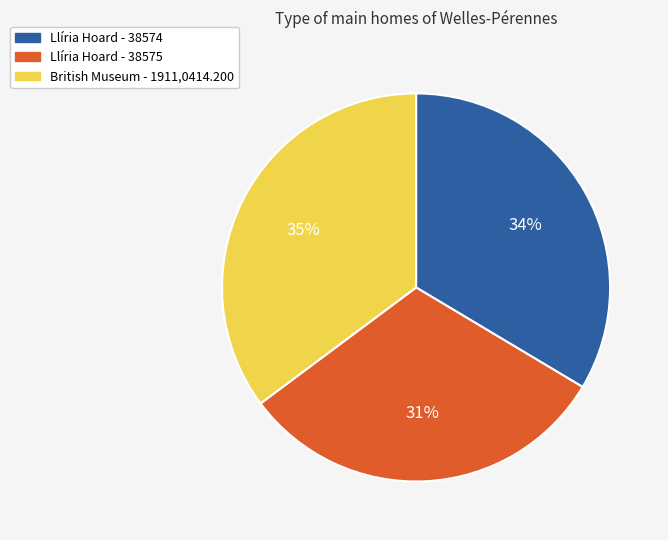

What is the ratio of the value at Llíria Hoard - 38575 to the value at Llíria Hoard - 38574?

0.9